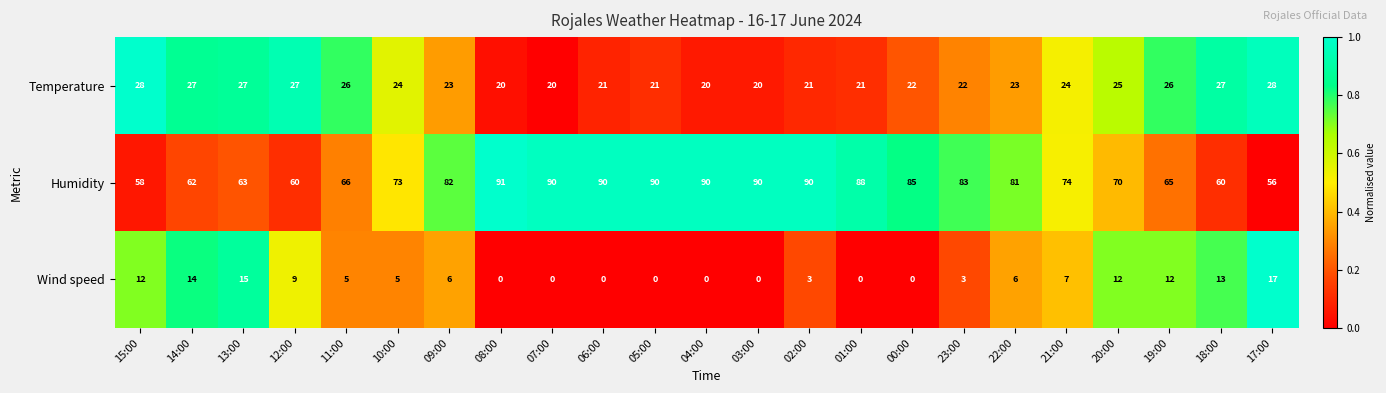

The Temperature series shows 43 at 19:00. True or false?

False